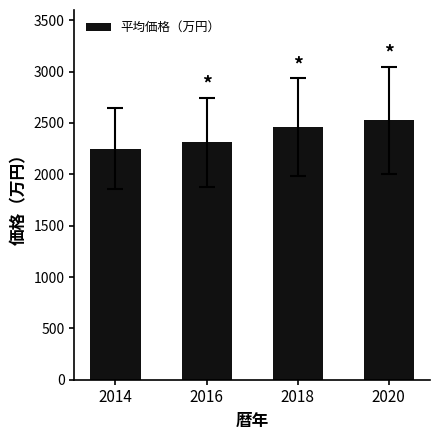

What is the smallest value displayed?

2250.6